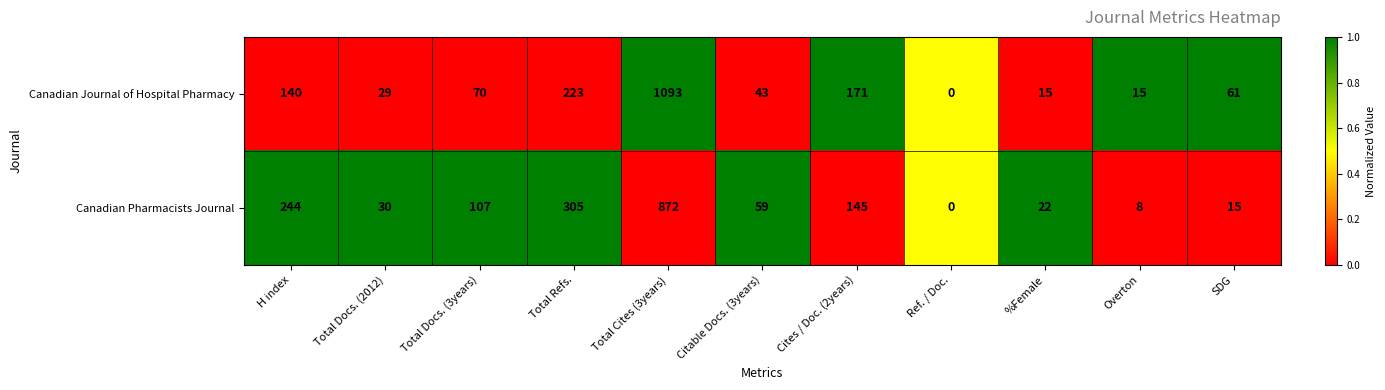

What is the difference between the highest and lowest values at Cites / Doc. (2years)?

26